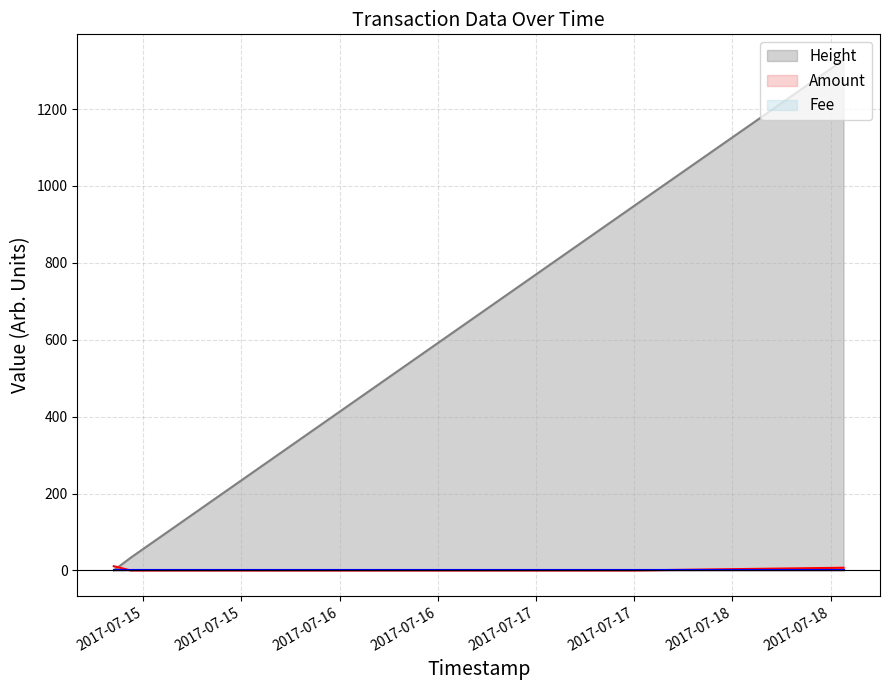

What is the difference between the maximum and minimum values in the Height series?

1328